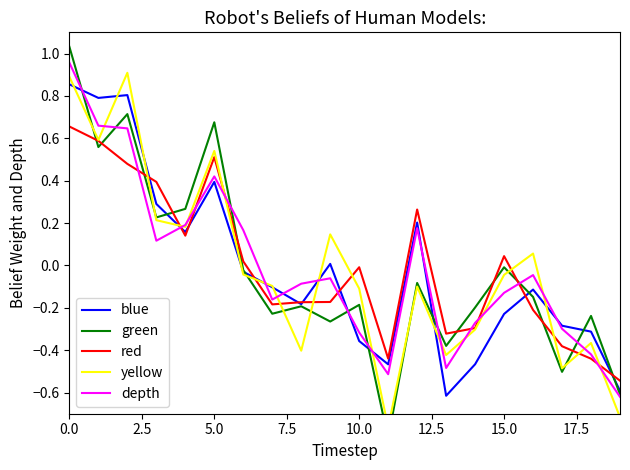

The value of yellow at 14 is -0.4. True or false?

False